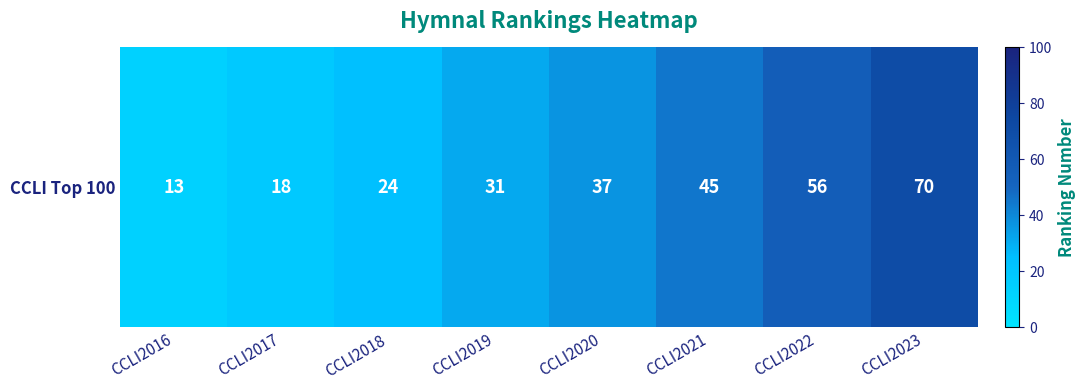

Count the number of values greater than 37.

3